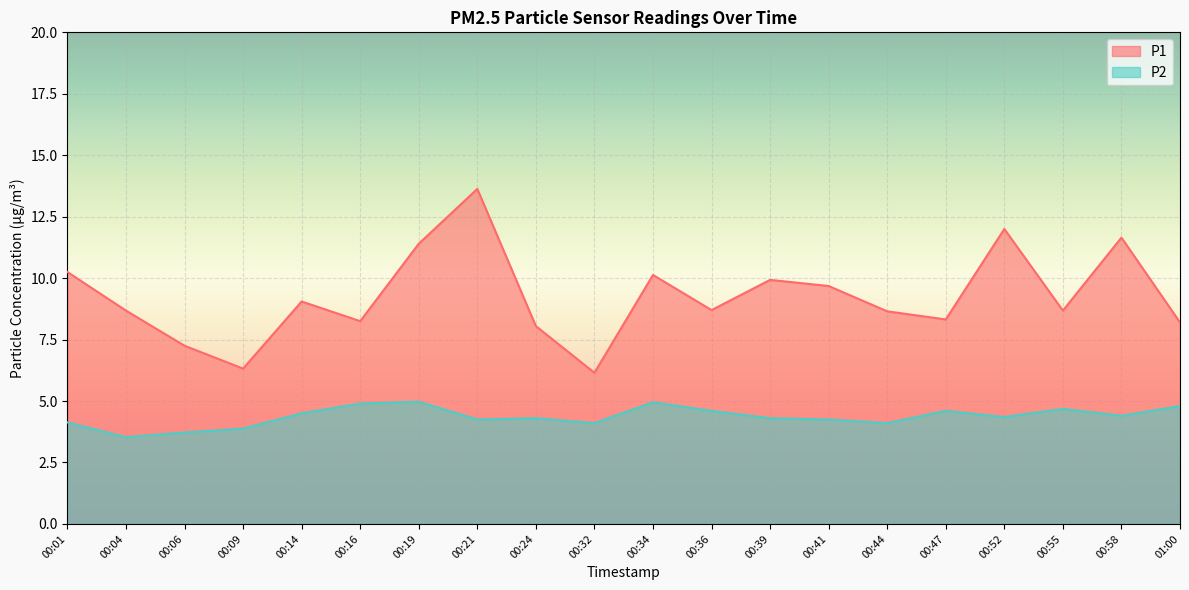

Is the value of P2 at 00:09 greater than the value of P1 at 00:58?

No